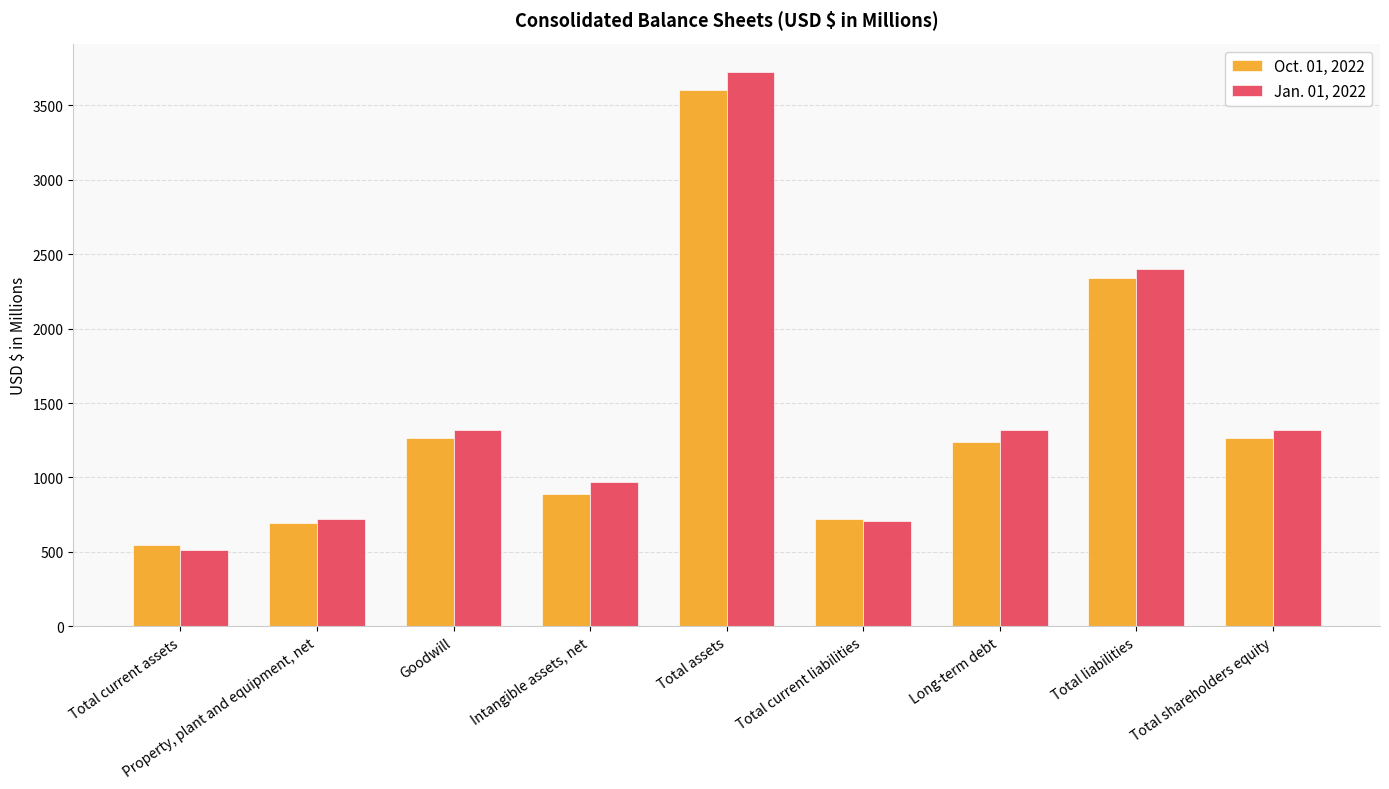

Read the Oct. 01, 2022 value at Total current assets.

543.8